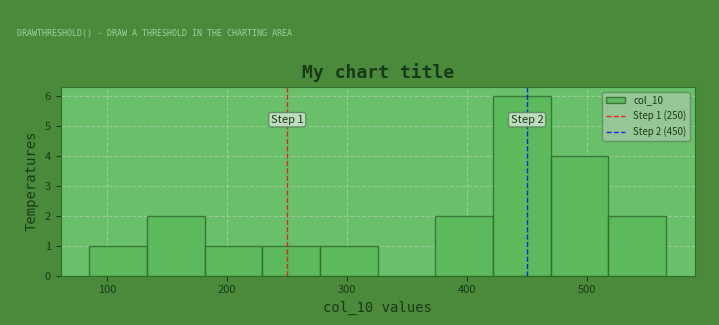

Which range on the x-axis has the tallest bar?

420 to 470